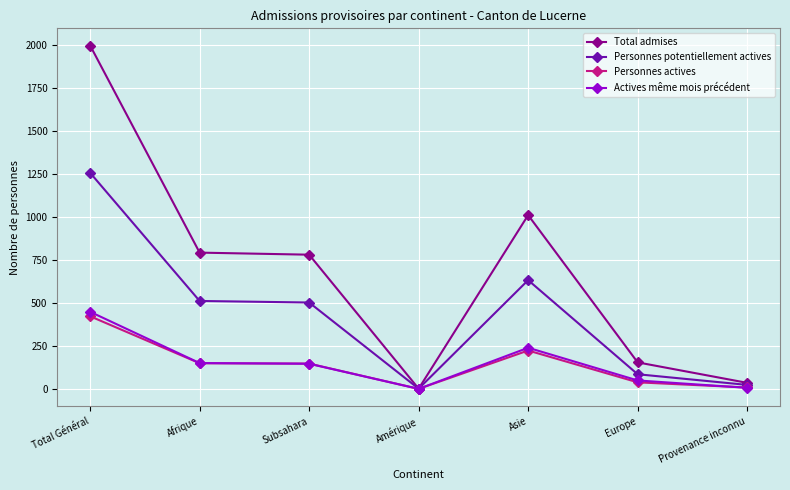

True or false: Personnes potentiellement actives has a value of 1257 at Total Général.

True